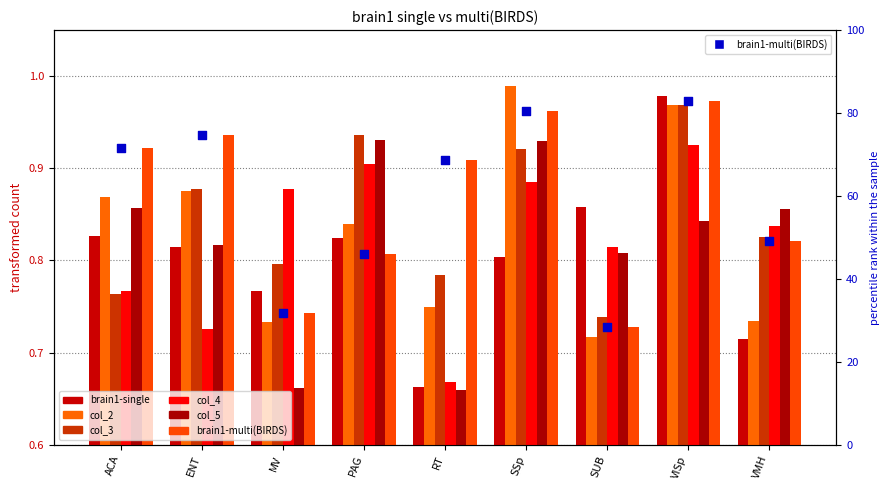

Is the value of brain1-multi(BIRDS) at ACA greater than the value of col_4 at VMH?

Yes